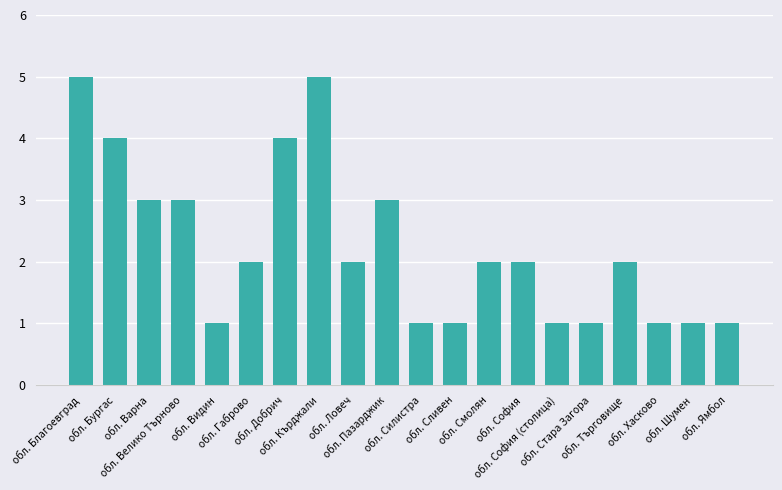

Count the values in the range 1 to 3.

16